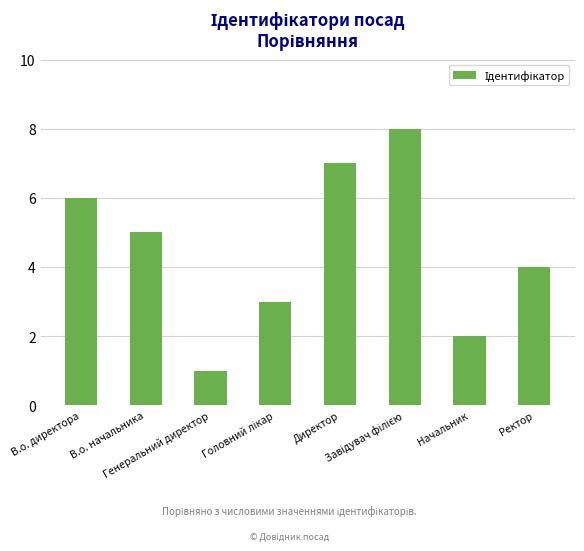

What is the difference between the maximum and minimum values?

7